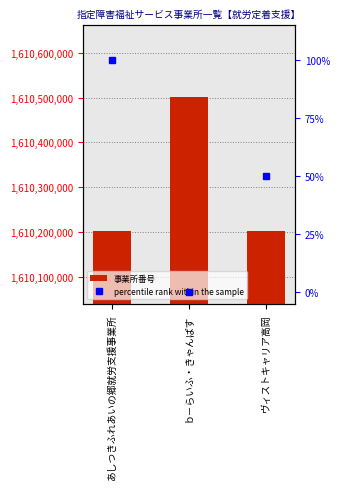

Rank the categories by 事業所番号 value from lowest to highest.

あしつきふれあいの郷就労支援事業所, ヴィストキャリア高岡, ｂ－らいふ・きゃんぱす